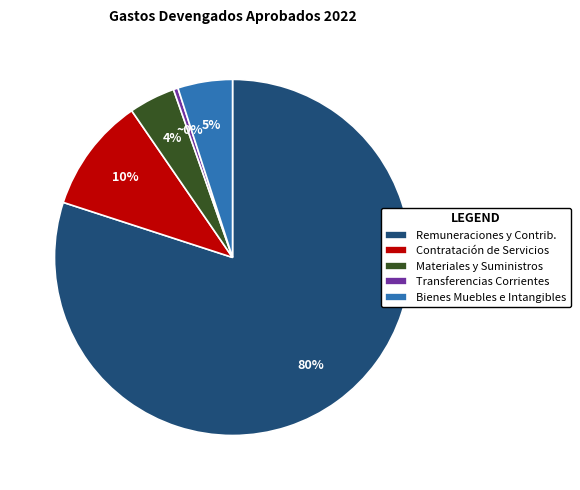

Rank the categories by value from lowest to highest.

Transferencias Corrientes, Materiales y Suministros, Bienes Muebles e Intangibles, Contratación de Servicios, Remuneraciones y Contrib.